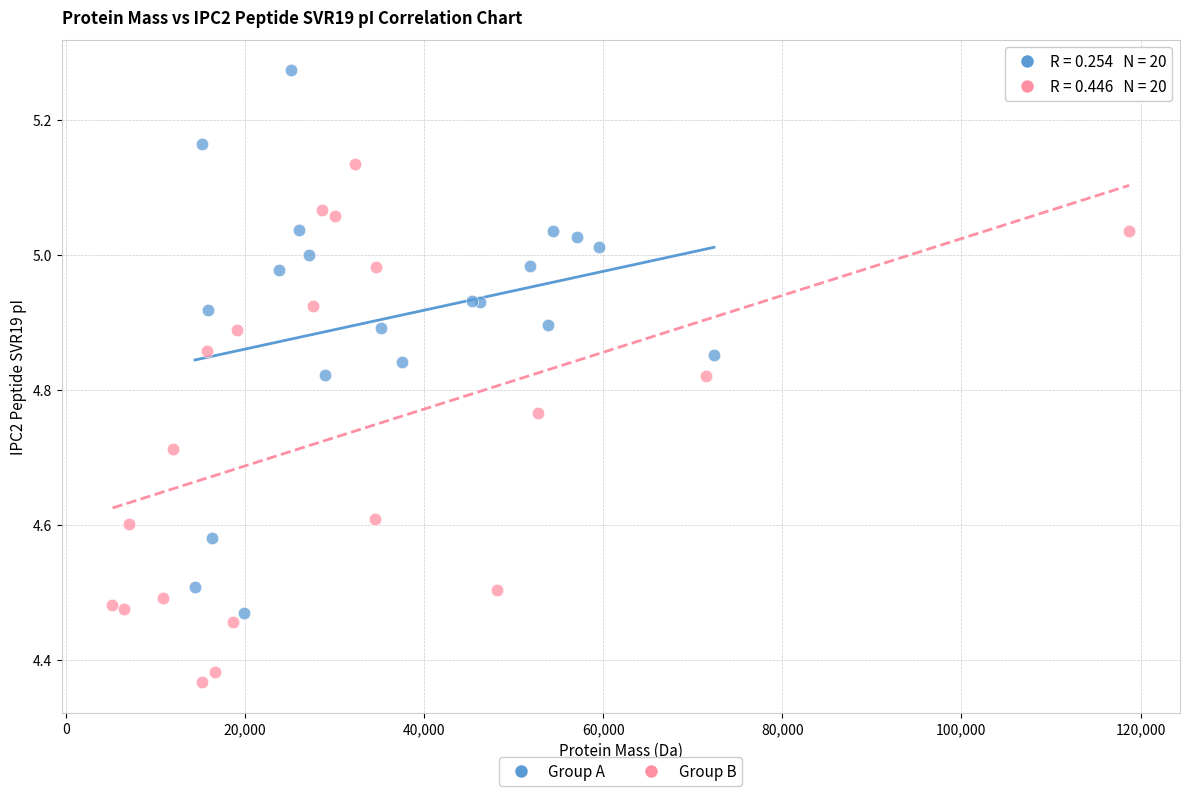

What are all the series names shown in the legend?

Group A, Group B